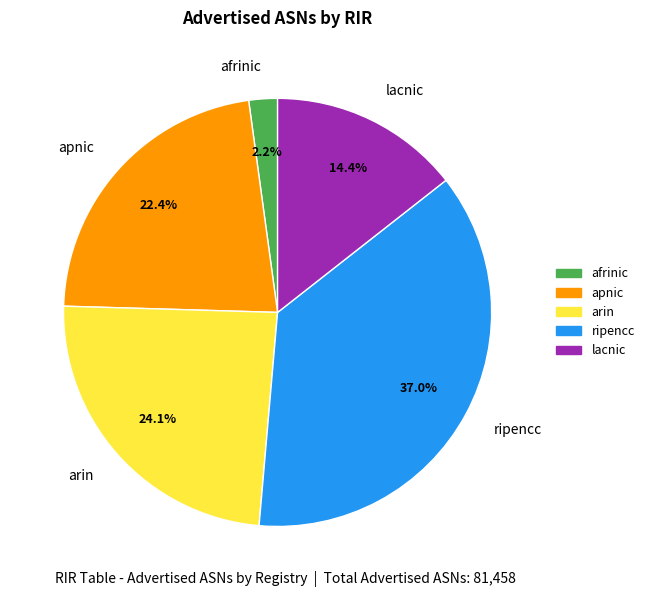

Which slice is the smallest?

afrinic